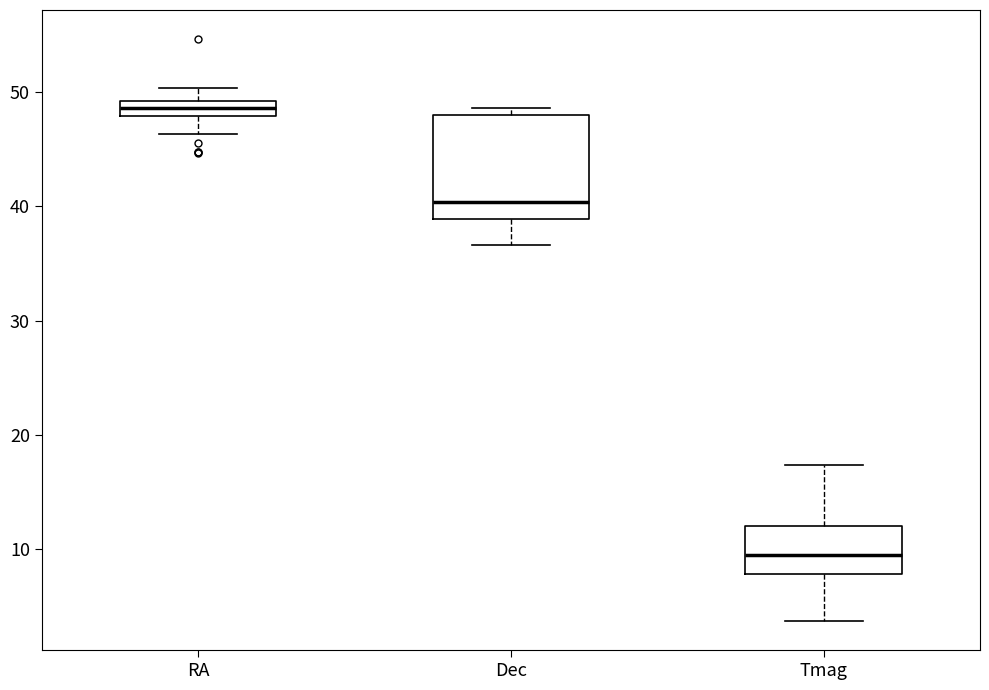

Where is the upper edge of the box for Tmag on the y-axis? The values are not printed on the chart, so give them approximately, as read against the axis.

12